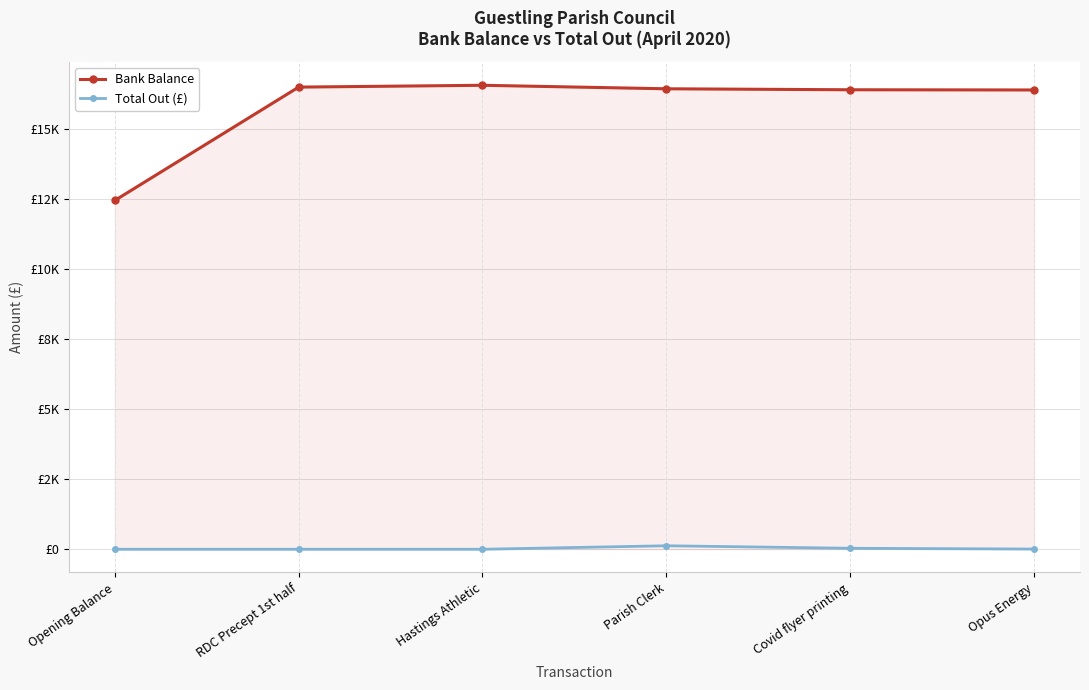

What are all the series names shown in the legend?

Bank Balance, Total Out (£)